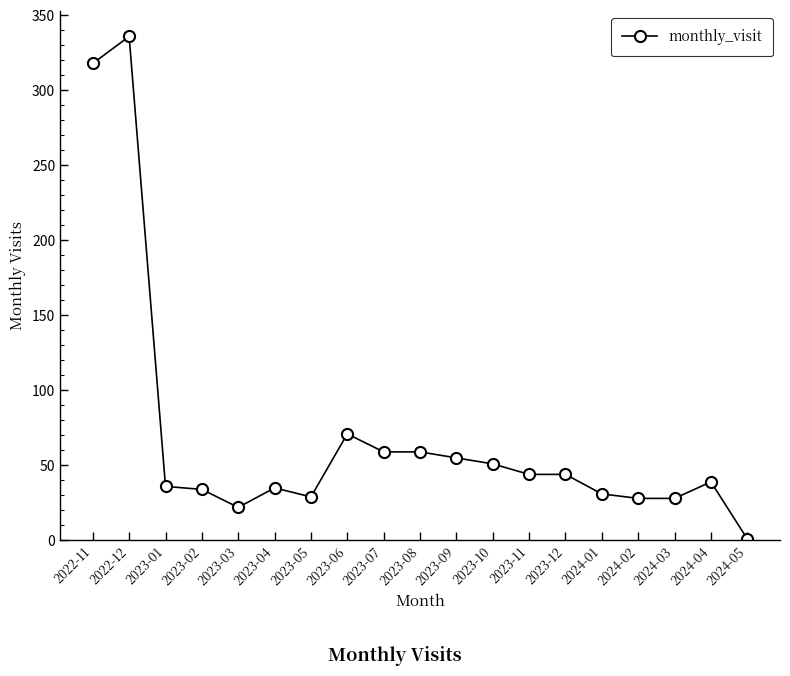

Where does the data first go above 39?

2022-11